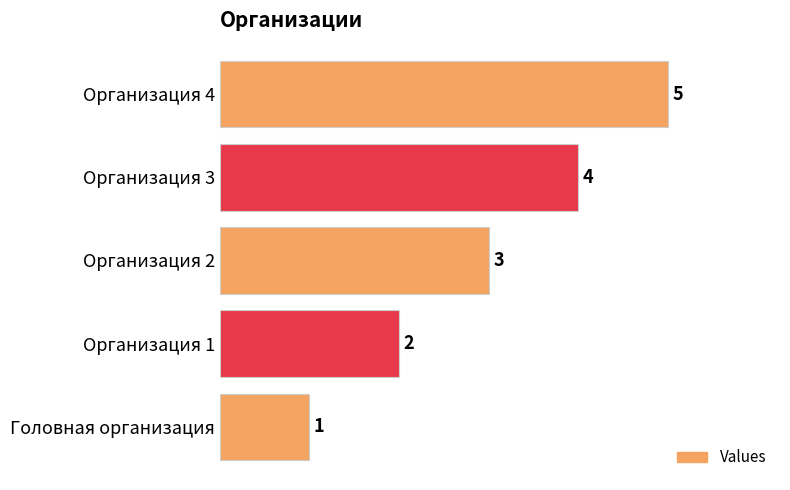

Approximately how many times larger is the value at Организация 3 compared to Головная организация?

4.0